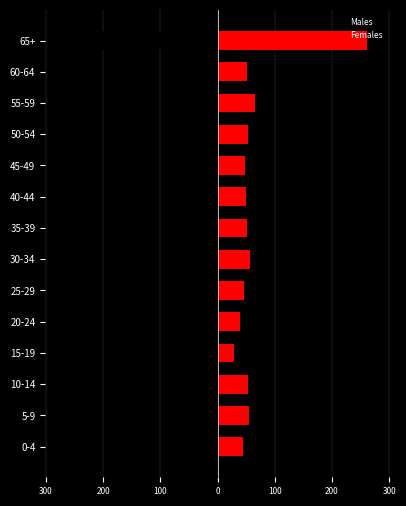

Reading left to right, list all the values displayed in this chart.

Males: -48	-47	-59	-52	-50	-48	-40	-57	-46	-41	-62	-73	-76	-237
Females: 44	55	54	29	39	46	56	51	50	48	54	65	52	262